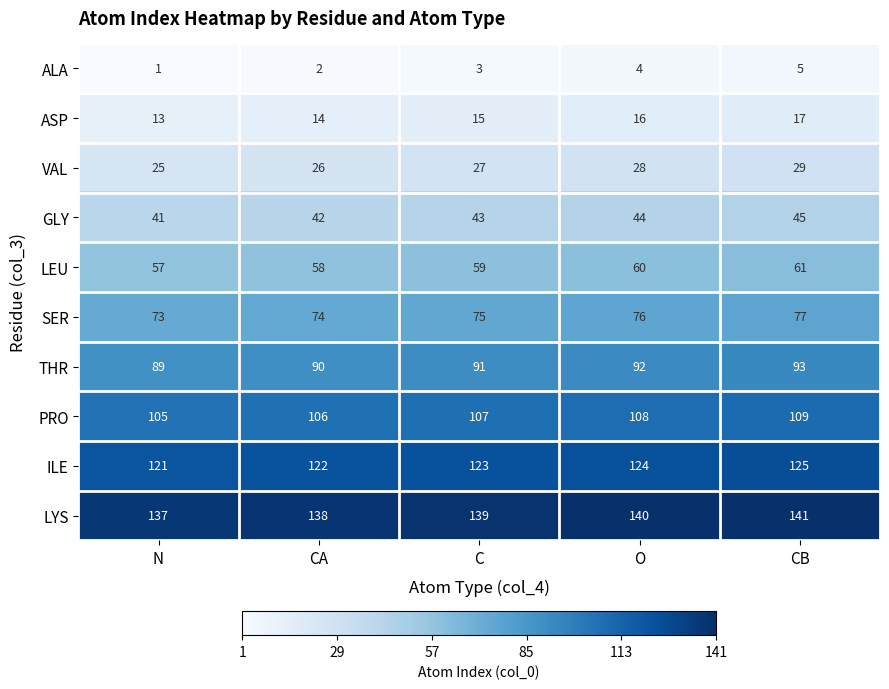

What is the difference between the LEU values at CB and N?

4